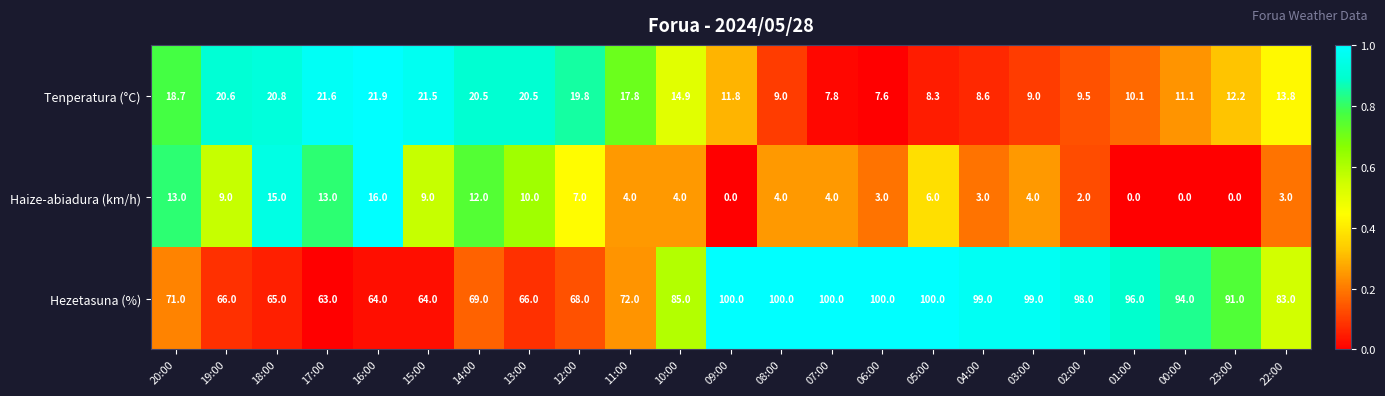

Rank the series by their maximum value, from lowest to highest.

Haize-abiadura (km/h), Tenperatura (°C), Hezetasuna (%)